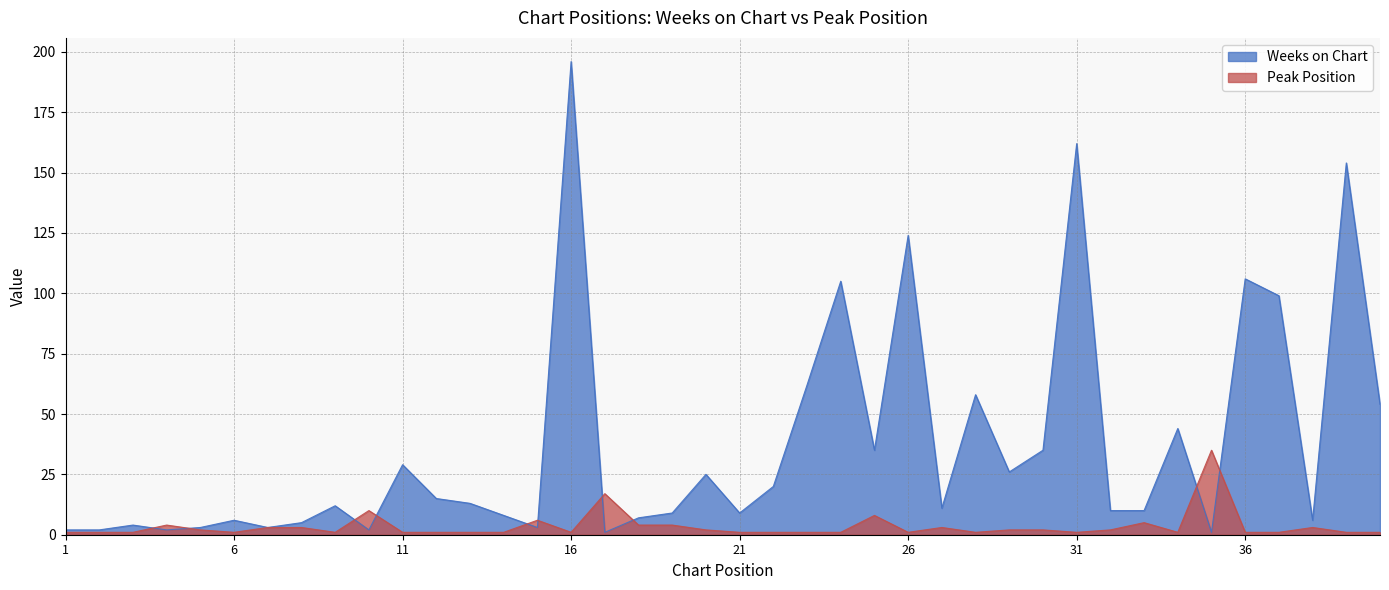

Is the value of Peak Position at 3 greater than the value of Weeks on Chart at 19?

No